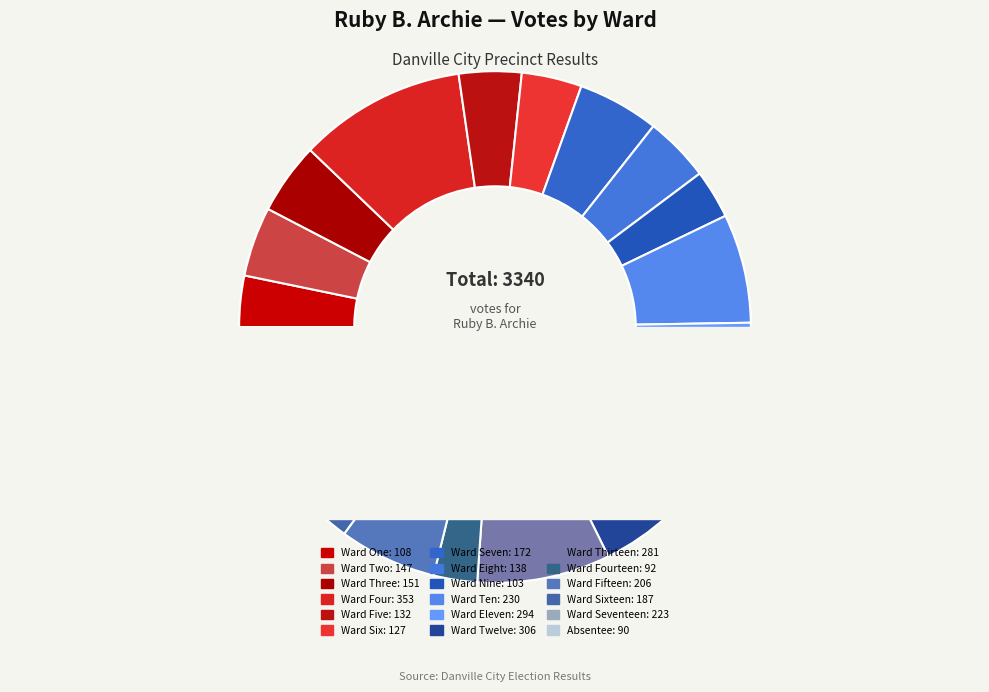

How many segments does this pie chart have?

18